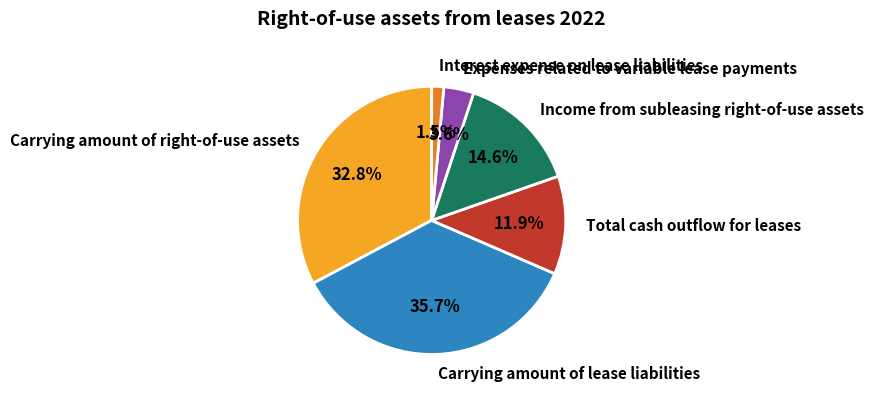

To the nearest percent, what is the difference between the largest and smallest slice percentages?

34%